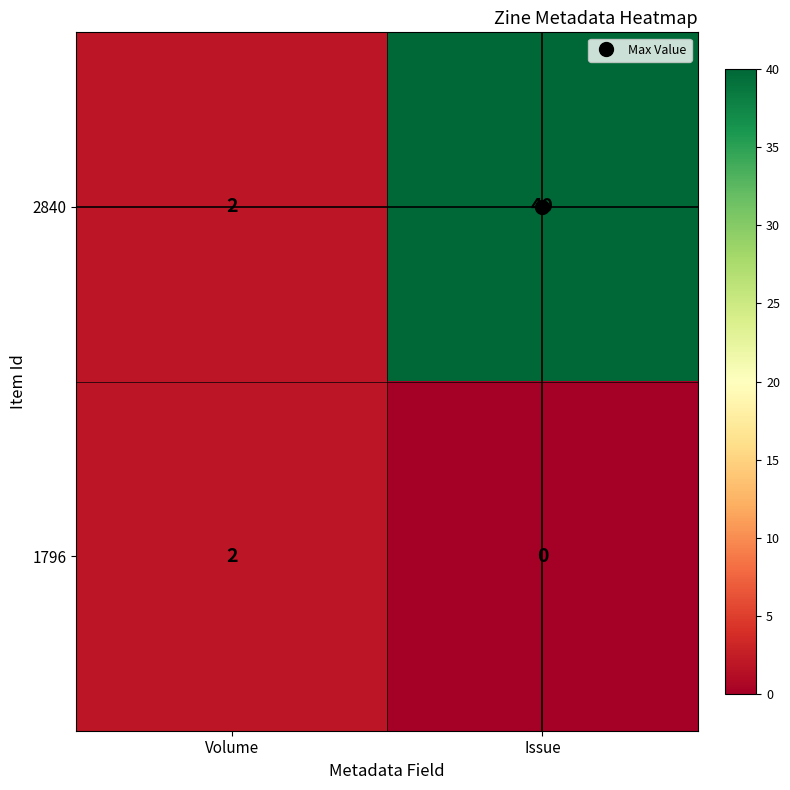

Which series changed the most between Volume and Issue?

2840